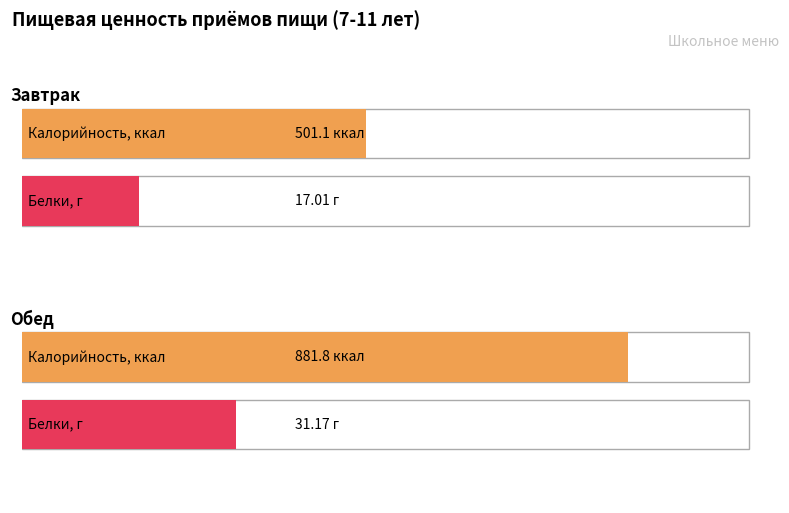

At which label does Калорийность, ккал reach its peak?

Обед